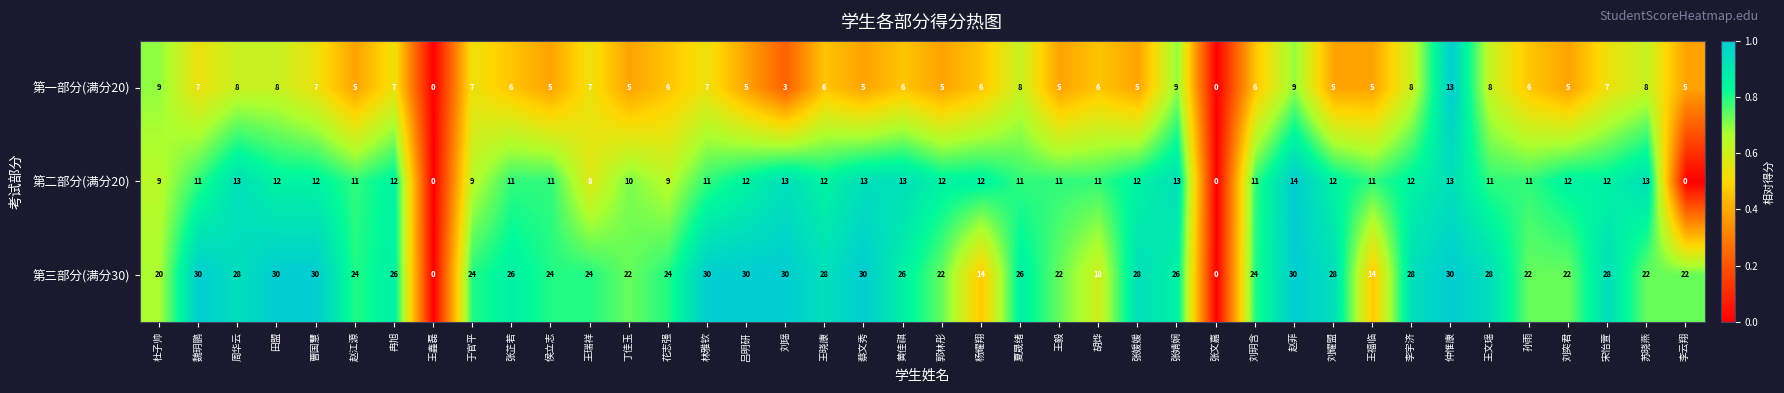

Which series has the largest range (max minus min)?

第三部分(满分30)